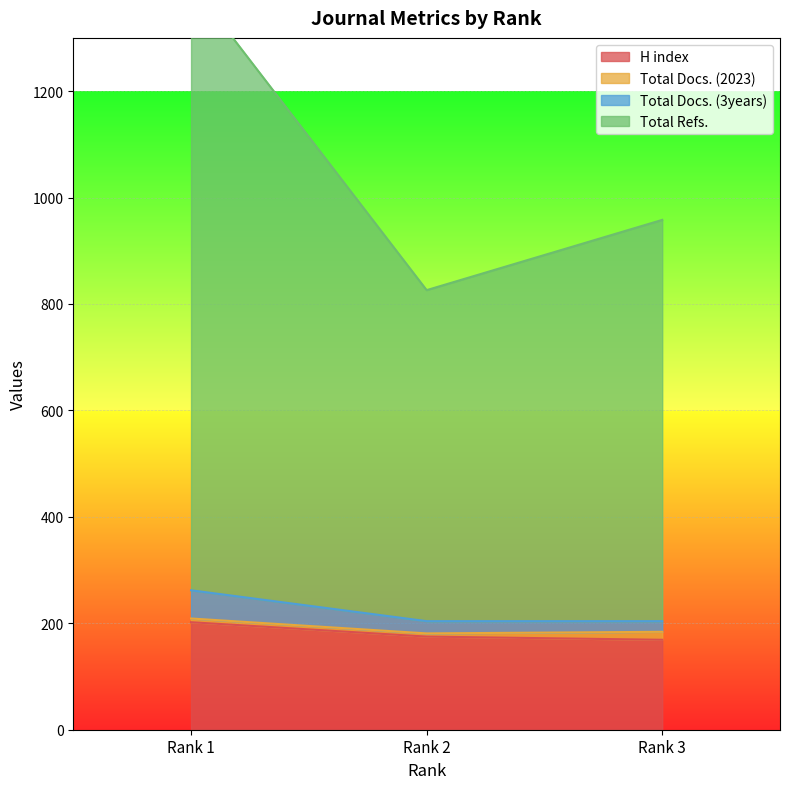

Which series changed the most between Rank 1 and Rank 3?

Total Refs.